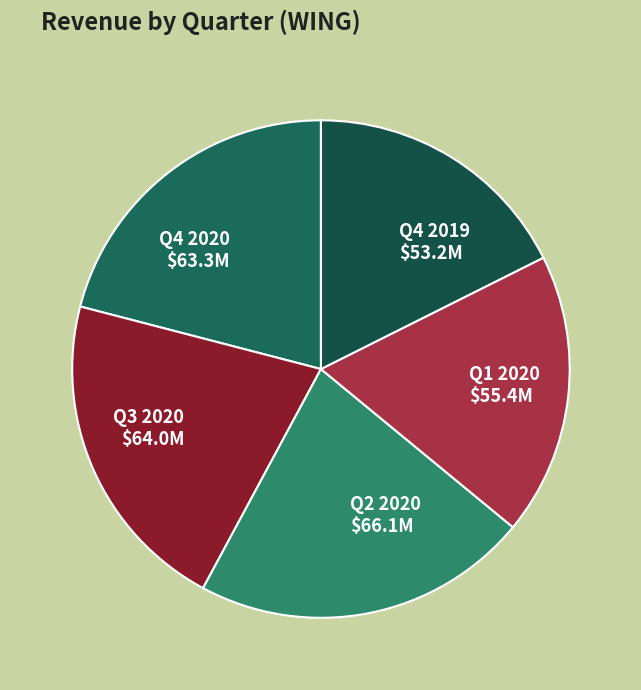

Combined, do Q2 2020 and Q3 2020 account for over 50%?

No